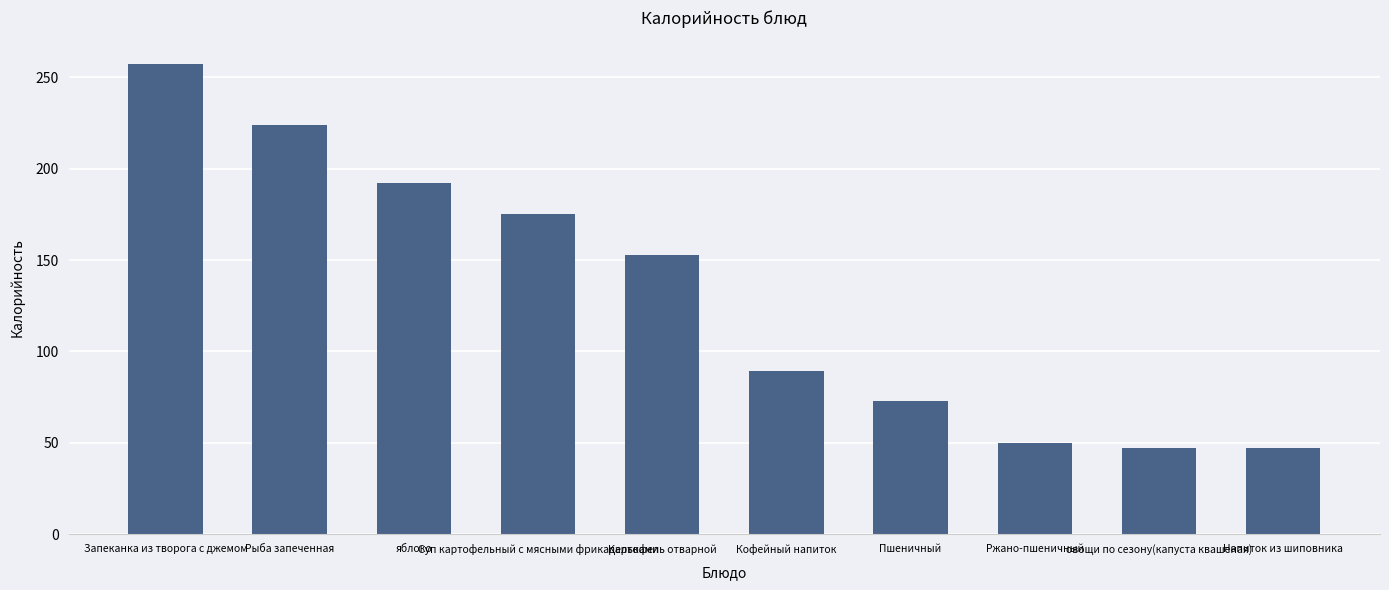

The value at Запеканка из творога с джемом is 365.7. True or false?

False